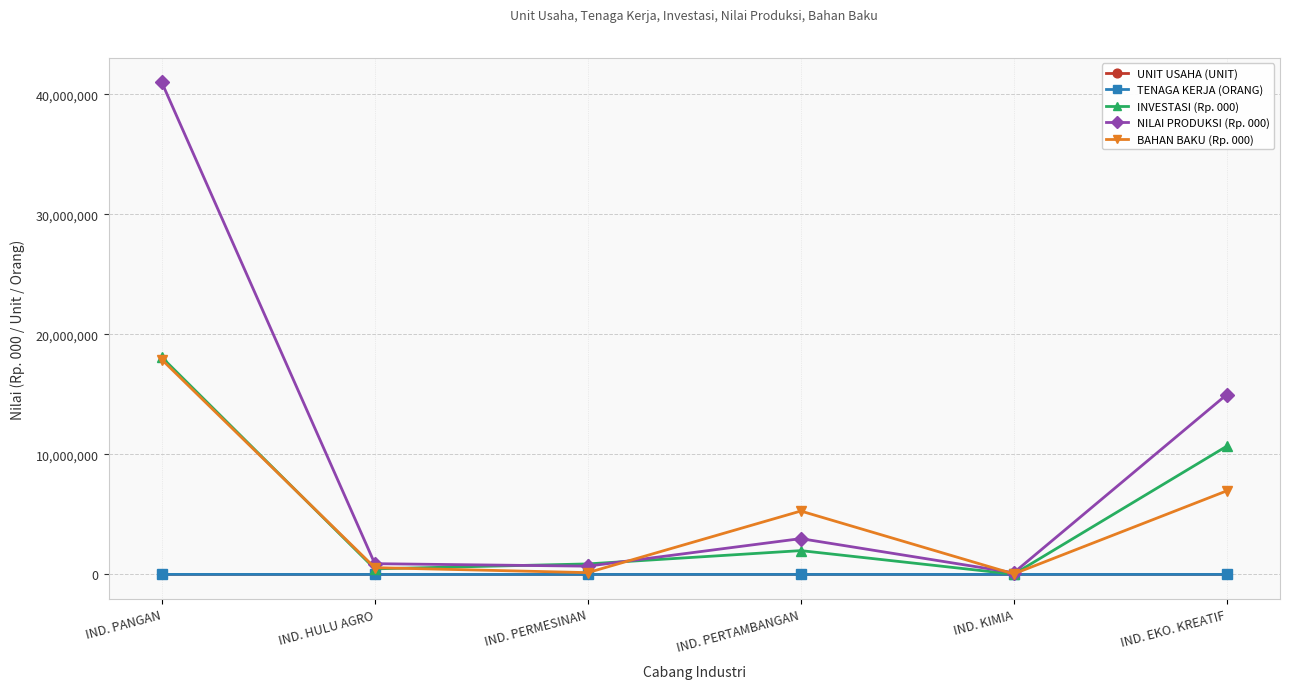

What is the difference between the highest and lowest values at IND. PERTAMBANGAN?

5283550